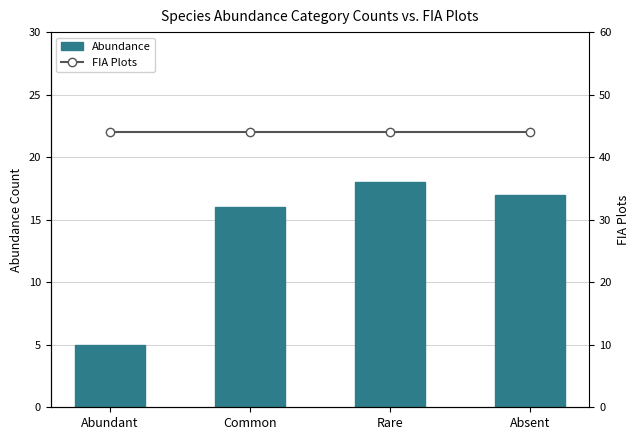

Is it true that Abundance equals 16 at Common?

True